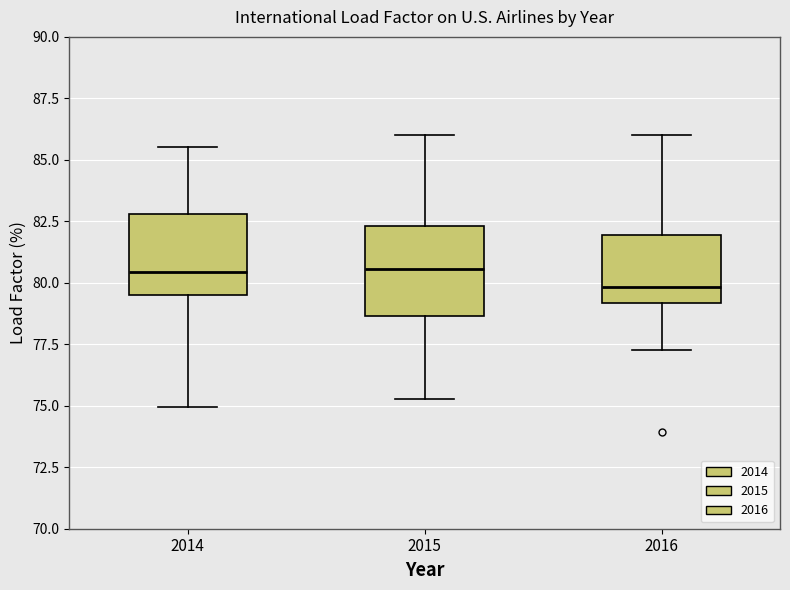

Reading left to right, transcribe this box plot: for each box, give where its median line is, the range the box spans, and where its two whiskers end, as read against the y-axis. The values are not printed on the chart, so give them approximately, as read against the axis.

2014: median 80.5, box 79.5 to 83.0, whiskers 75.0 to 85.5
2015: median 80.5, box 78.5 to 82.5, whiskers 75.5 to 86.0
2016: median 80.0, box 79.0 to 82.0, whiskers 77.5 to 86.0